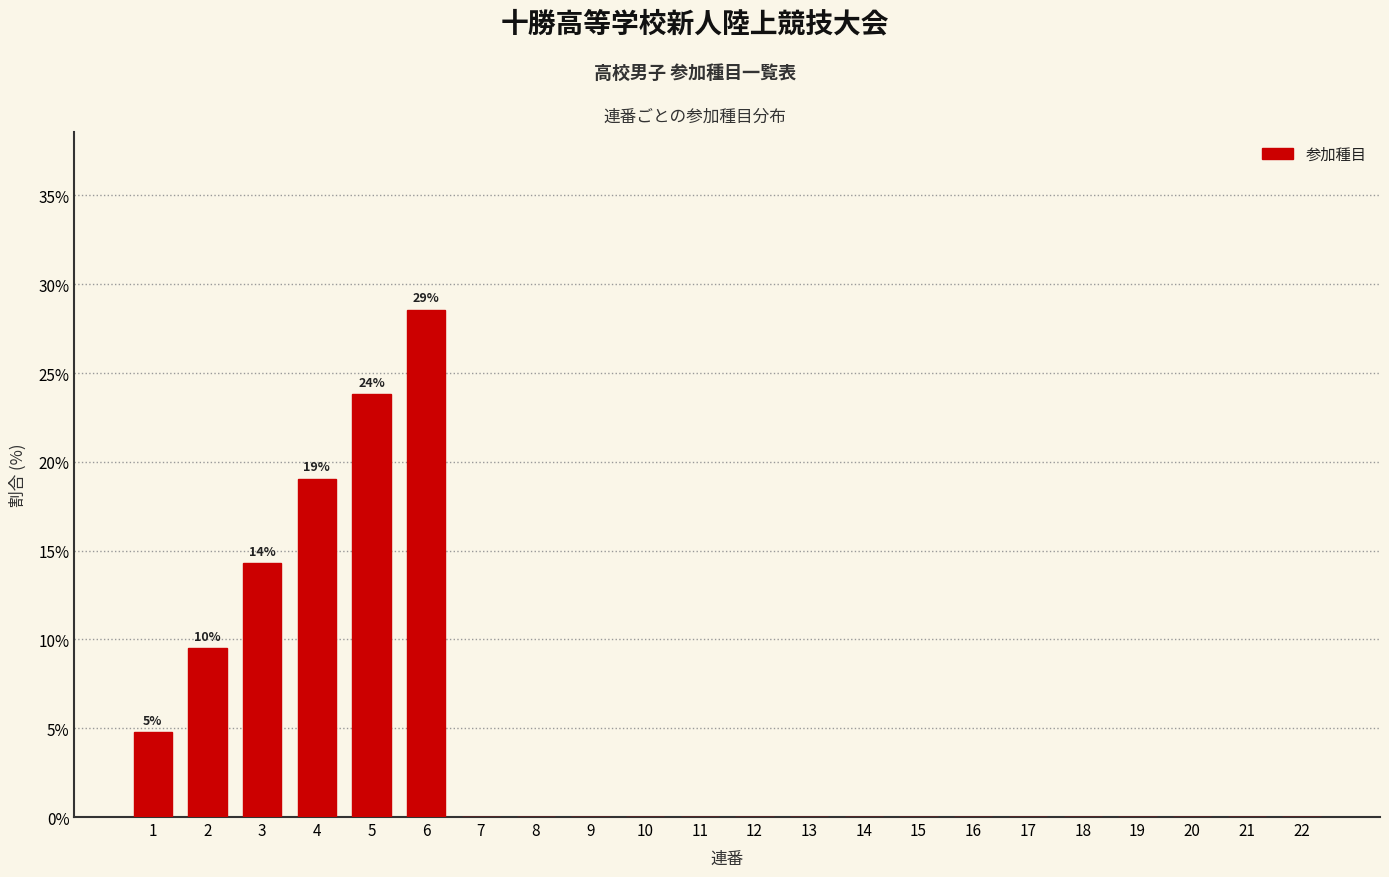

Reading left to right, transcribe all the data shown in this chart.

1=4.8	2=9.5	3=14.3	4=19.0	5=23.8	6=28.6	7=0.0	8=0.0	9=0.0	10=0.0	11=0.0	12=0.0	13=0.0	14=0.0	15=0.0	16=0.0	17=0.0	18=0.0	19=0.0	20=0.0	21=0.0	22=0.0